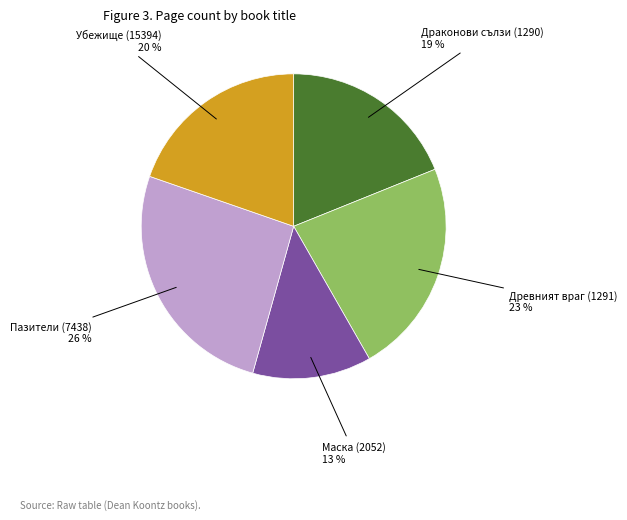

To the nearest percent, what is the difference between the Драконови сълзи (1290) and Древният враг (1291) slice percentages?

4%